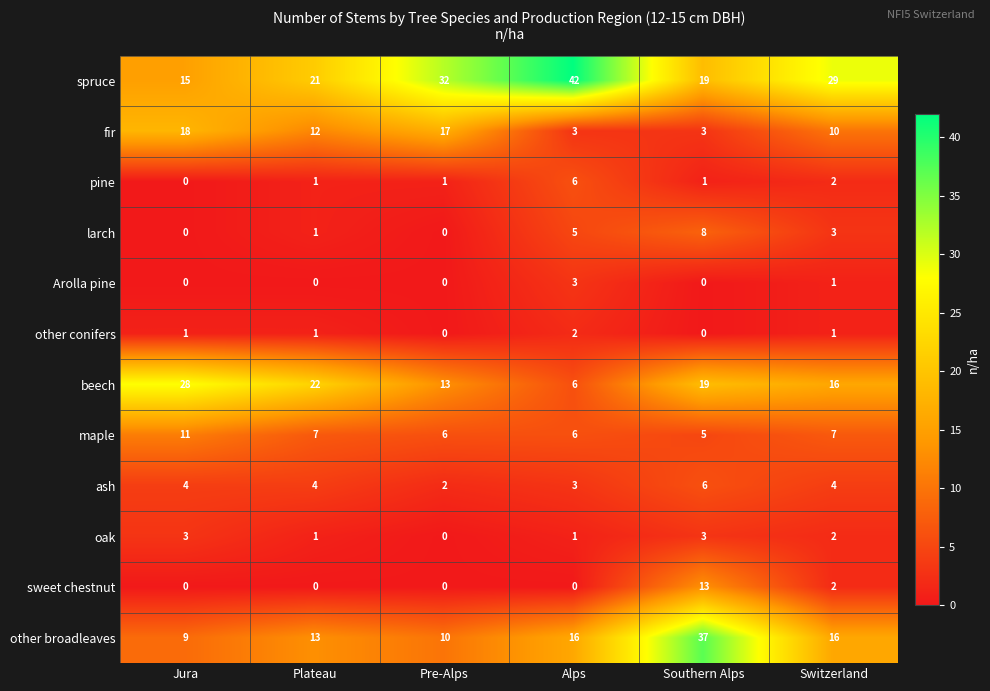

At which category does the chart reach its peak across all series?

Alps